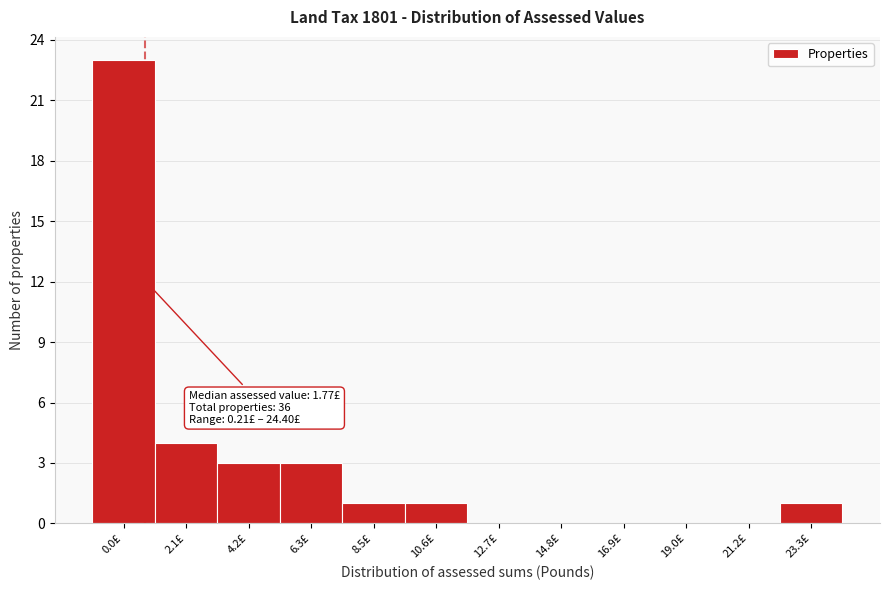

Reading left to right, what are all the values shown in this chart?

0.0£=23	2.1£=4	4.2£=3	6.3£=3	8.5£=1	10.6£=1	12.7£=0	14.8£=0	16.9£=0	19.0£=0	21.2£=0	23.3£=1